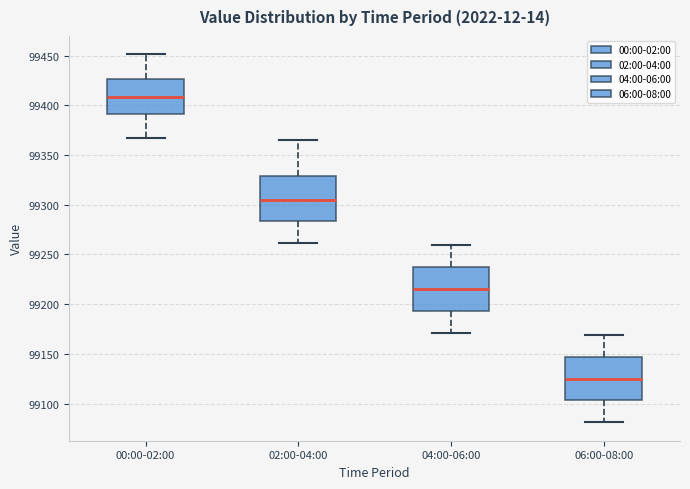

Reading left to right, transcribe this box plot: for each box, give where its median line is, the range the box spans, and where its two whiskers end, as read against the y-axis. The values are not printed on the chart, so give them approximately, as read against the axis.

00:00-02:00: median 99410, box 99390 to 99425, whiskers 99365 to 99450
02:00-04:00: median 99305, box 99285 to 99330, whiskers 99260 to 99365
04:00-06:00: median 99215, box 99195 to 99235, whiskers 99170 to 99260
06:00-08:00: median 99125, box 99105 to 99145, whiskers 99080 to 99170